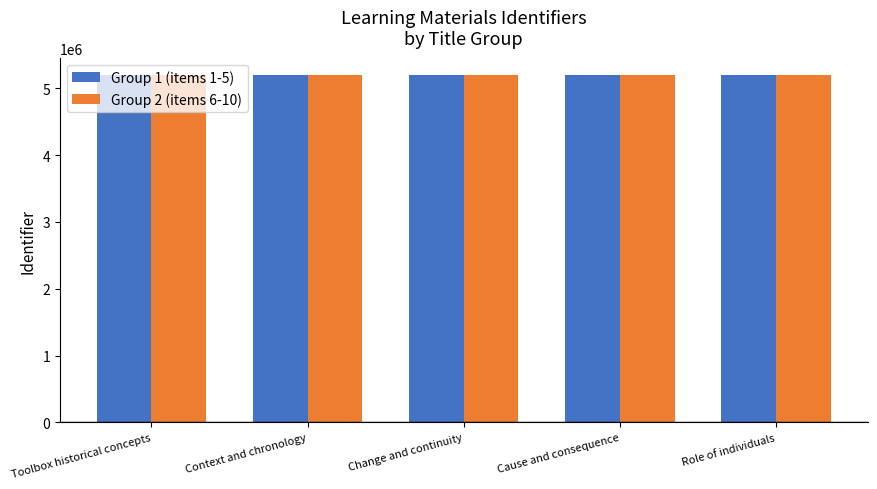

What is the difference between the maximum and minimum values in the Group 1 (items 1-5) series?

46